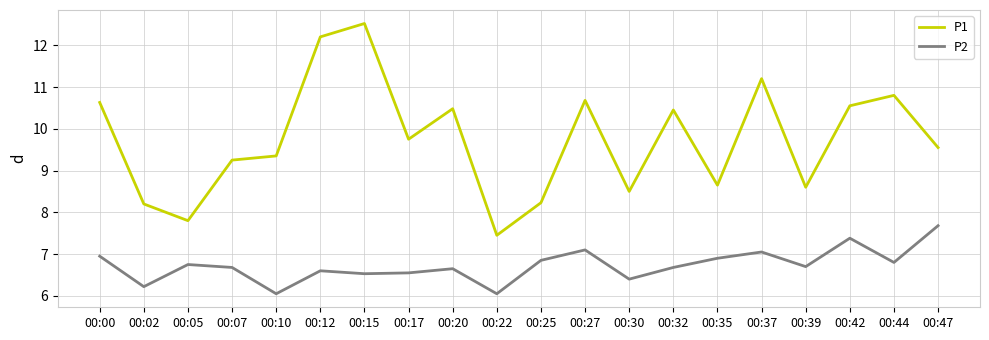

Does the chart display data point markers on the line(s)?

No